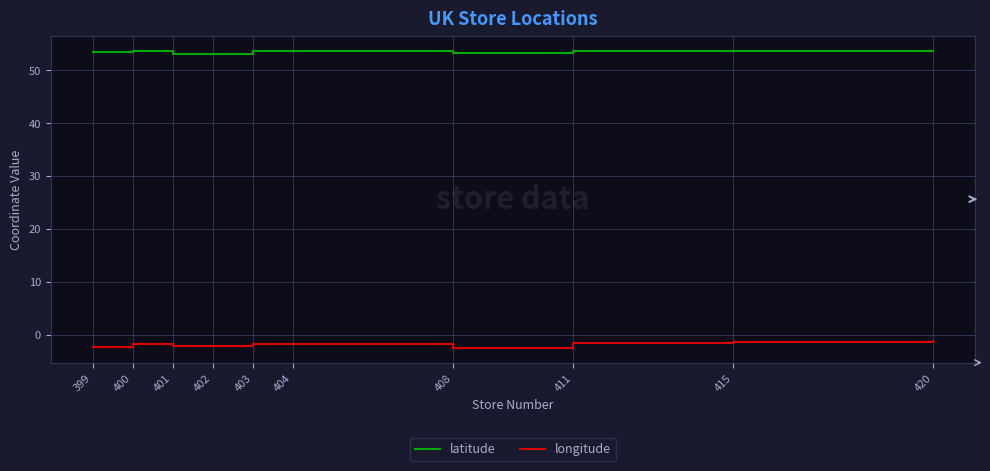

Which series has the widest spread of values?

longitude